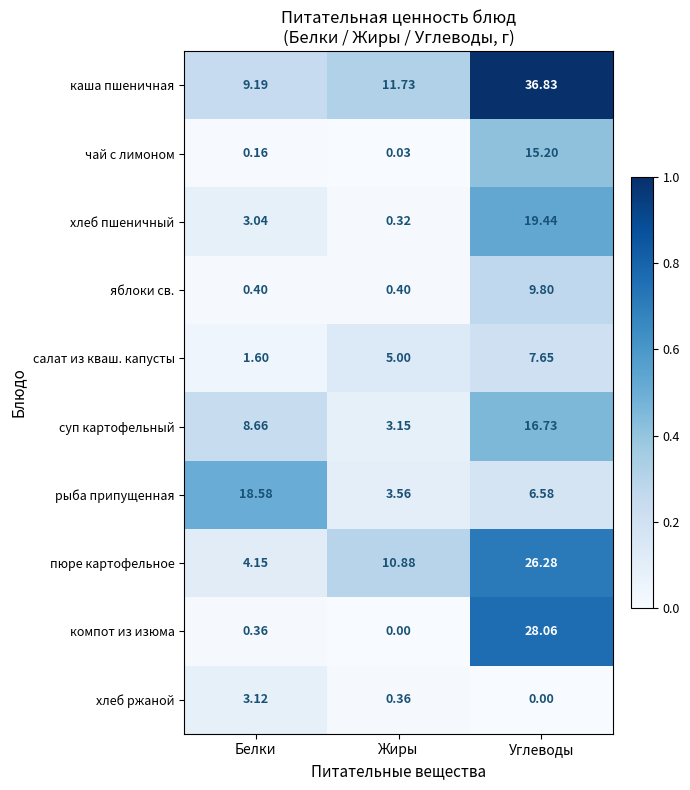

At which label is каша пшеничная closest to 23?

Жиры